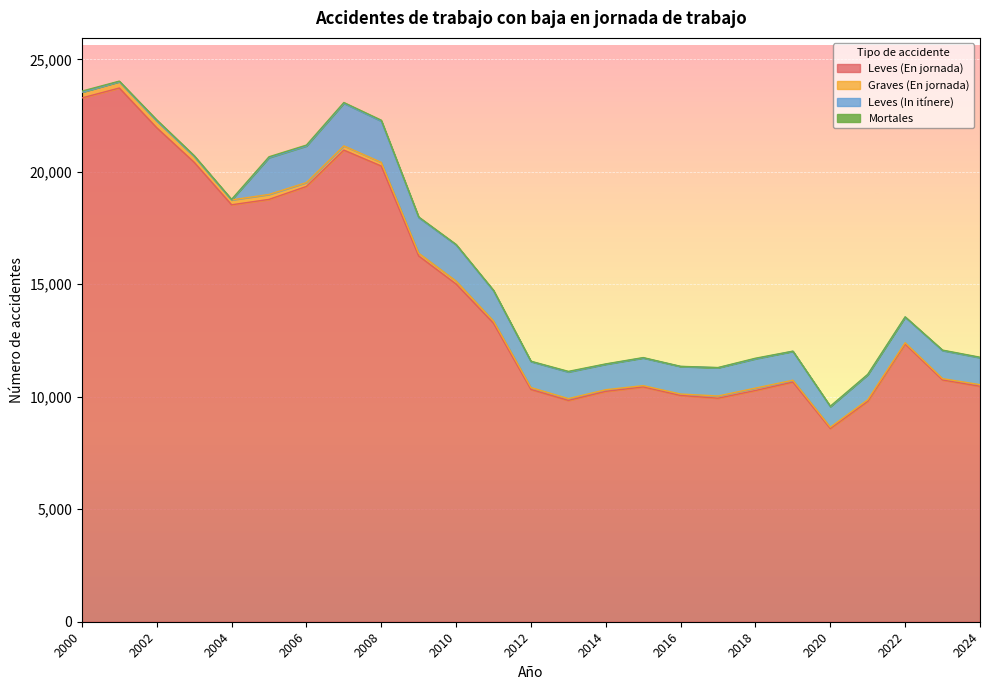

What is the sum of all Graves (En jornada) values?

3397